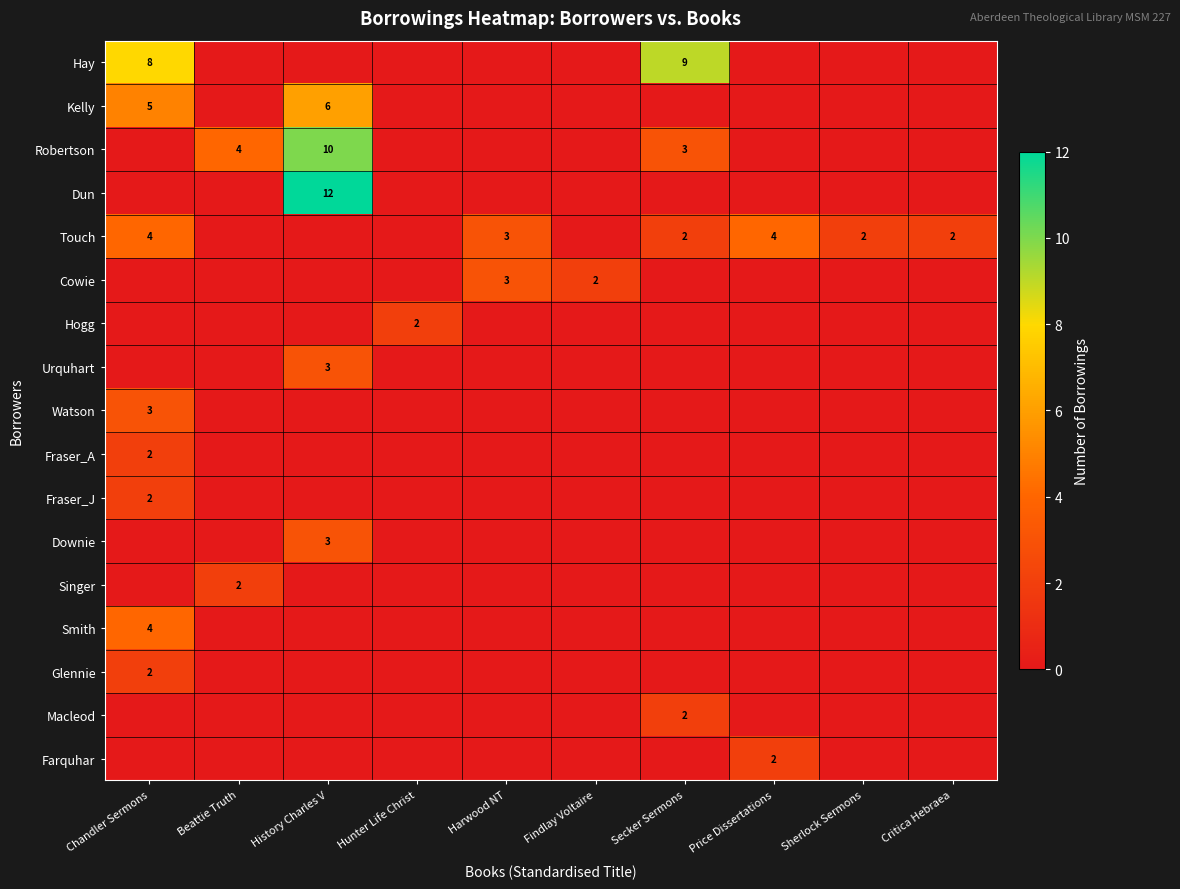

The value of Kelly at History Charles V is 6. True or false?

True